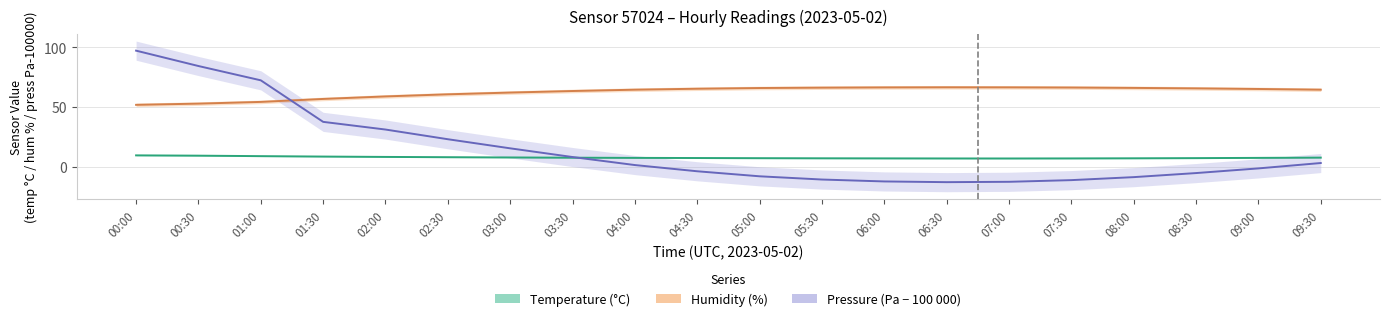

What are all the series names shown in the legend?

temperature, humidity, pressure